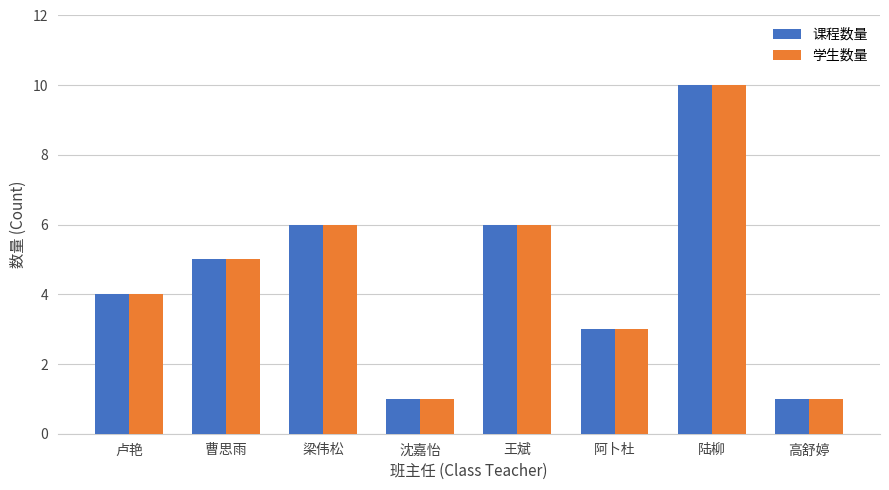

What is the label of the 4th bar from the right?

王斌